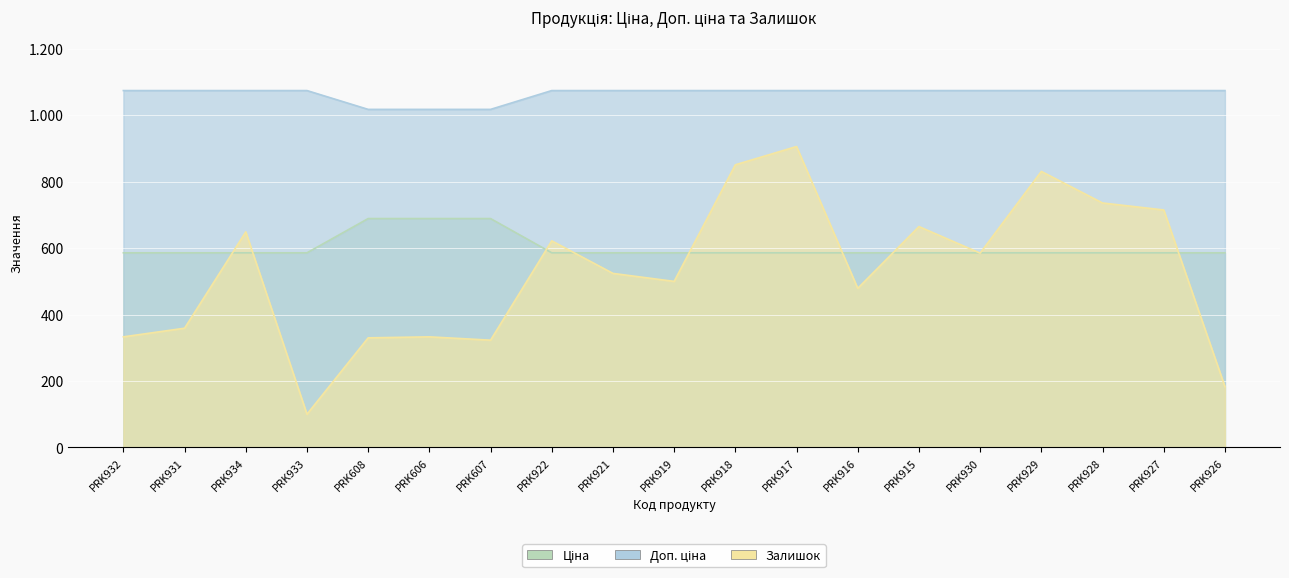

Reading left to right, list all the values displayed in this chart.

Ціна: 586.0	586.0	586.0	586.0	689.1	689.1	689.1	586.0	586.0	586.0	586.0	586.0	586.0	586.0	586.0	586.0	586.0	586.0	586.0
Доп. ціна: 1074.5	1074.5	1074.5	1074.5	1017.8	1017.8	1017.8	1074.5	1074.5	1074.5	1074.5	1074.5	1074.5	1074.5	1074.5	1074.5	1074.5	1074.5	1074.5
Залишок: 333.0	359.0	649.0	100.0	330.0	333.0	323.0	622.0	524.0	500.0	851.0	906.0	479.0	665.0	585.0	831.0	736.0	715.0	183.0